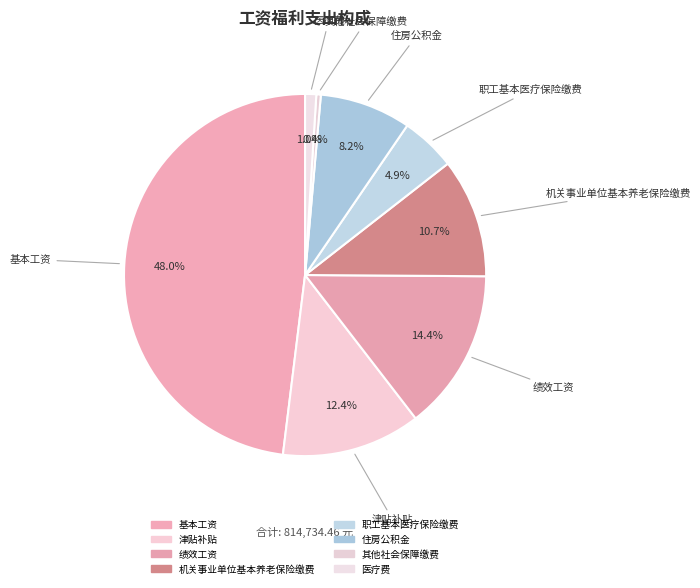

To the nearest percent, what is the combined percentage of 机关事业单位基本养老保险缴费 and 基本工资?

59%